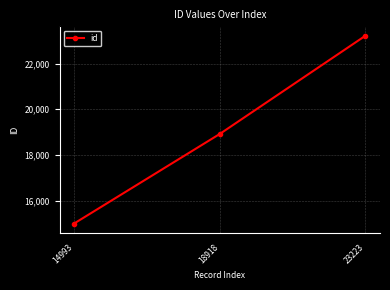

The chart shows a value of 5984 at 18918. True or false?

False